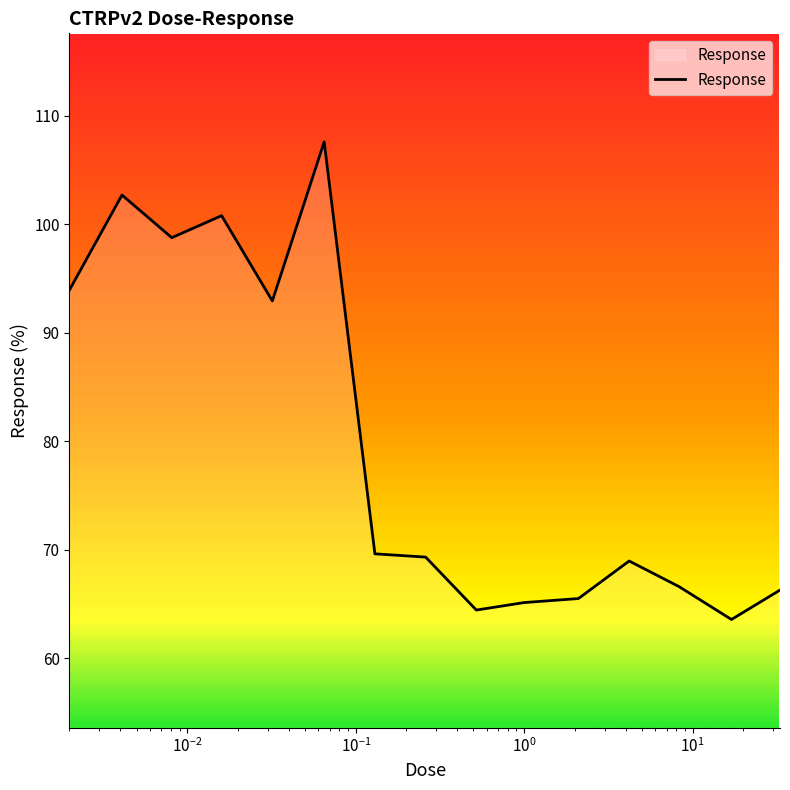

What is the greatest value displayed?

107.6